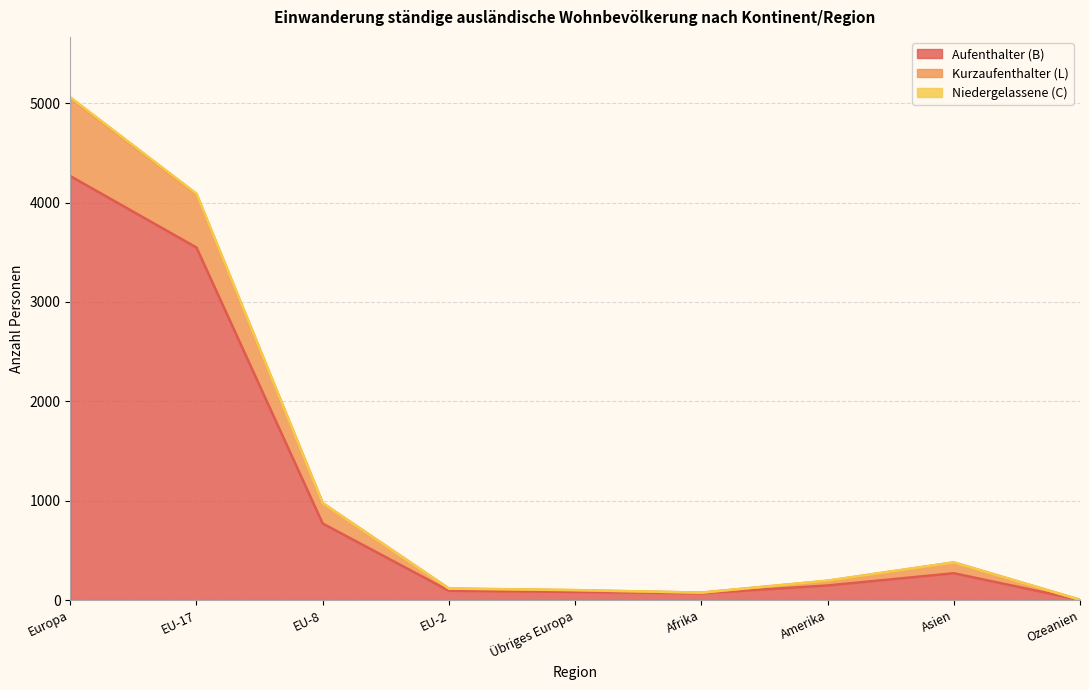

How many series are shown in this chart?

3